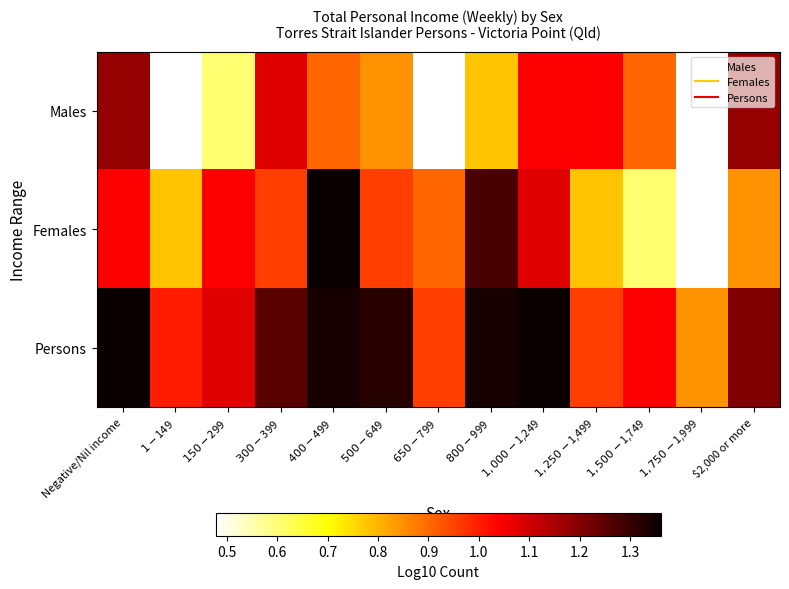

Which series has the largest total across all categories?

Persons